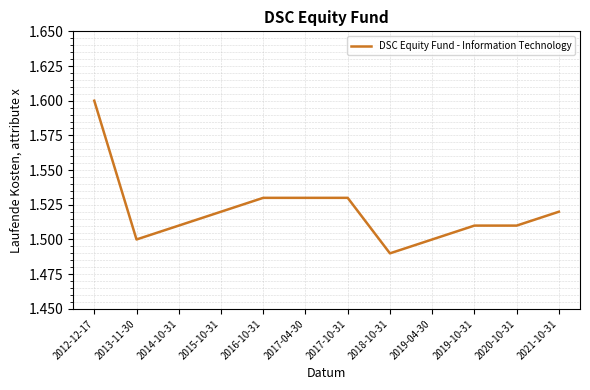

What position from the left is 2020-10-31?

11